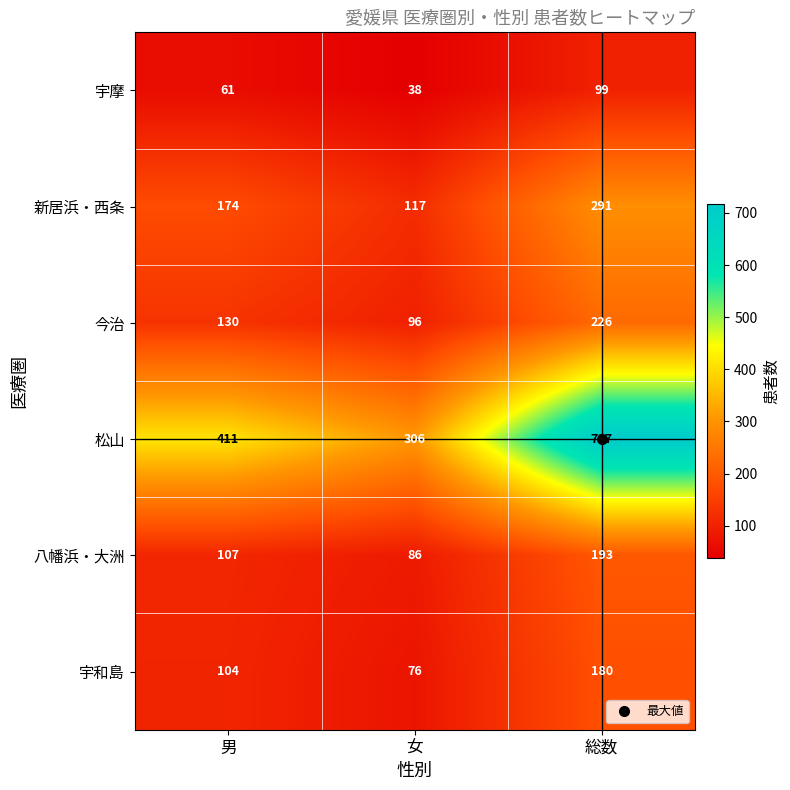

How many data points in 八幡浜・大洲 are less than 107?

1